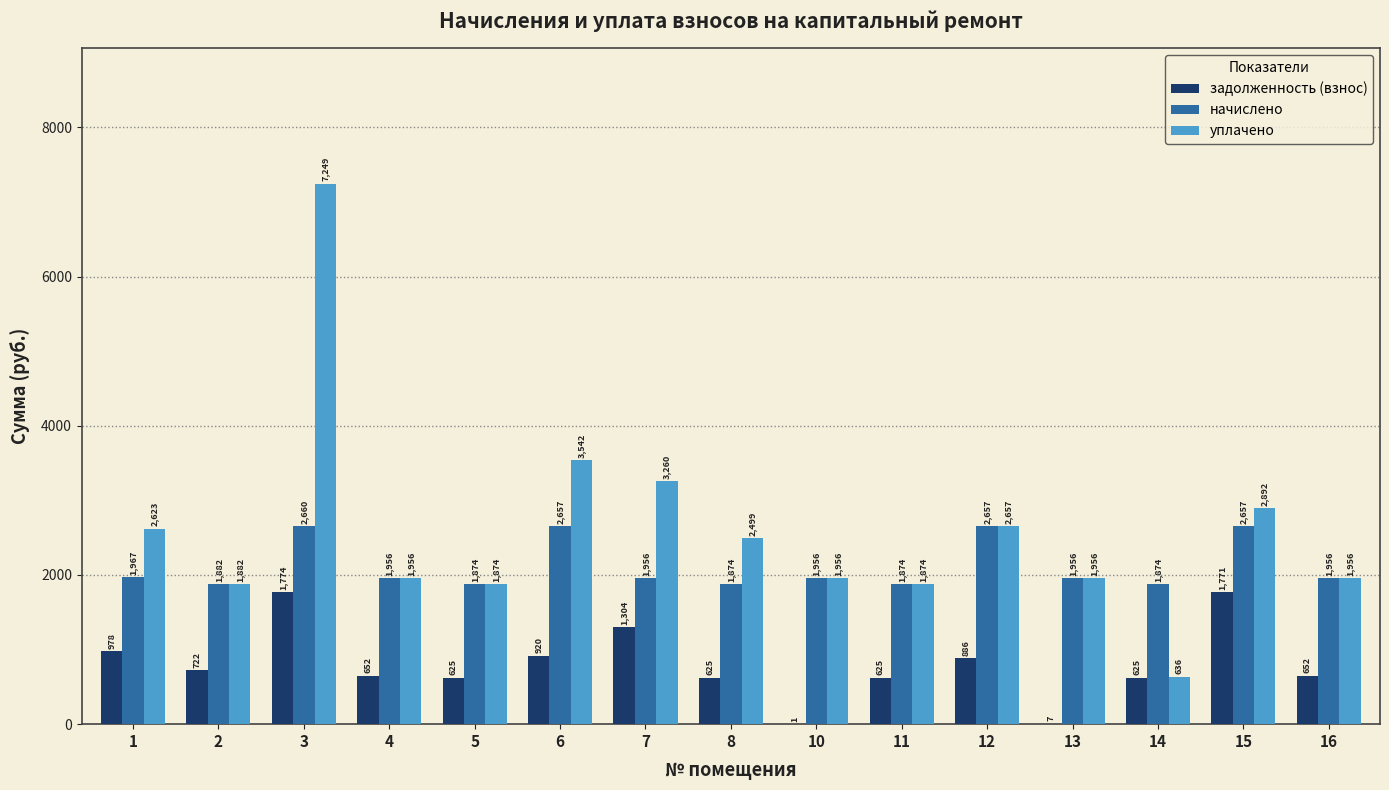

Which series changed the most between 10 and 11?

задолженность (взнос)